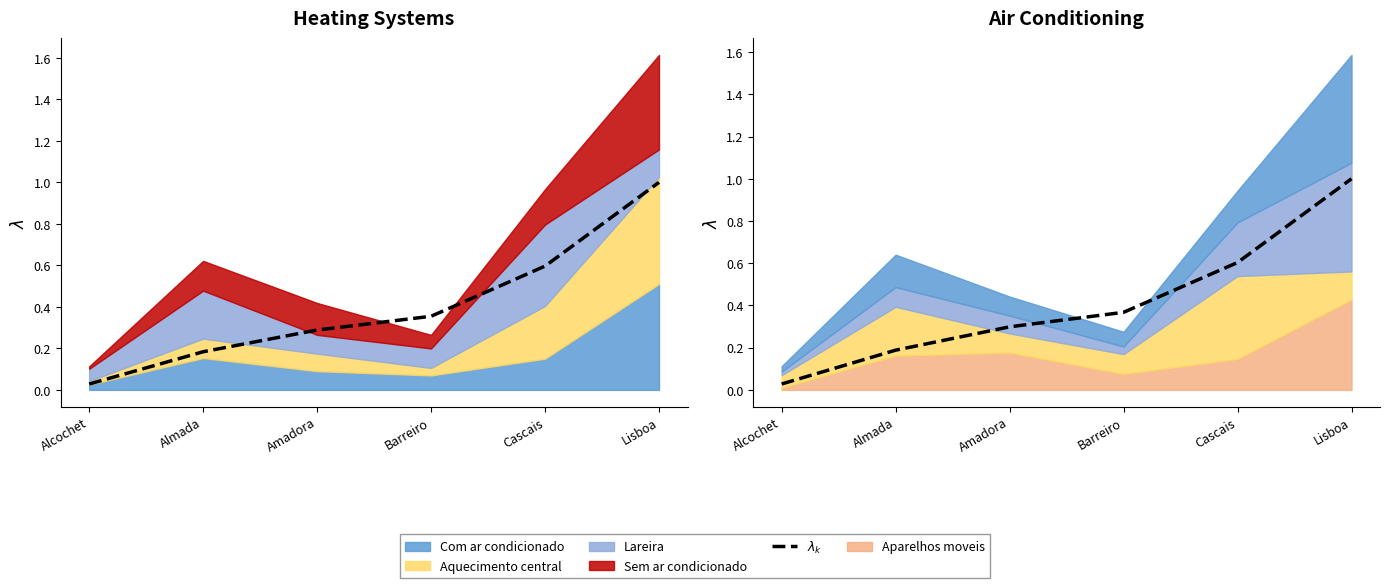

List the labels in order of value, largest first.

Lisboa, Cascais, Barreiro, Amadora, Almada, Alcochet